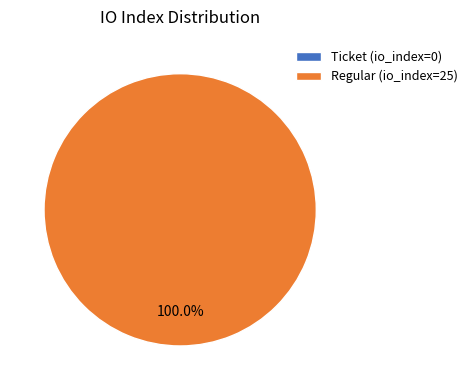

To the nearest percent, what percentage of the pie is Regular (io_index=25)?

100%